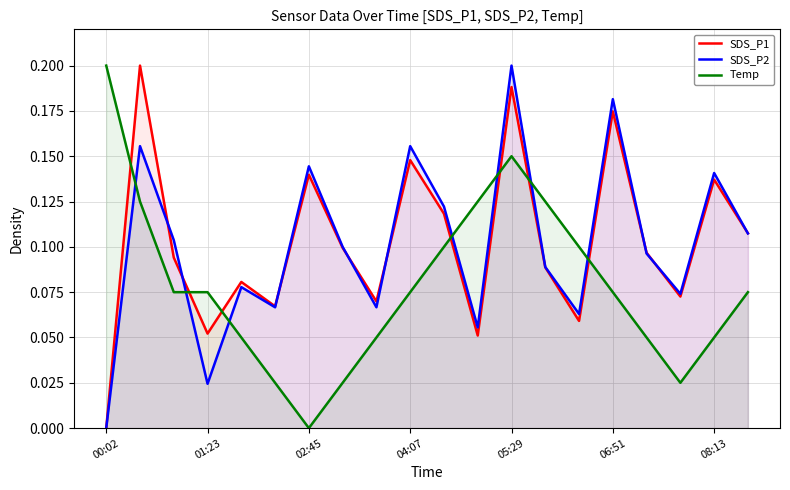

How many values in SDS_P1 are above zero?

19